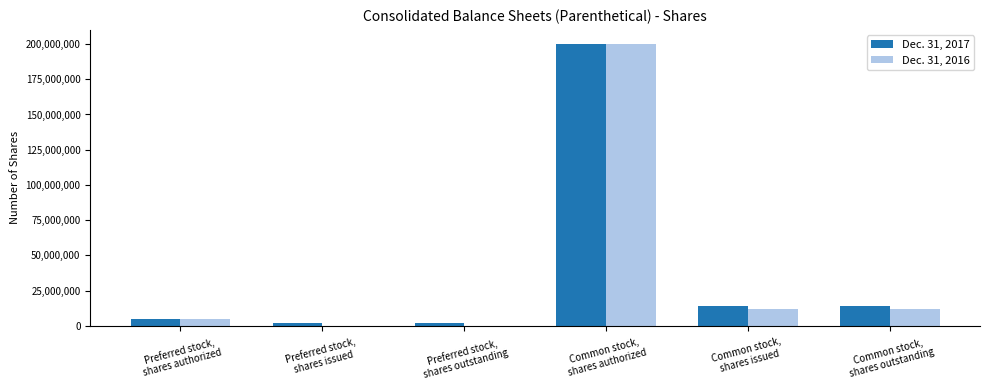

What is the greatest value displayed?

200000000